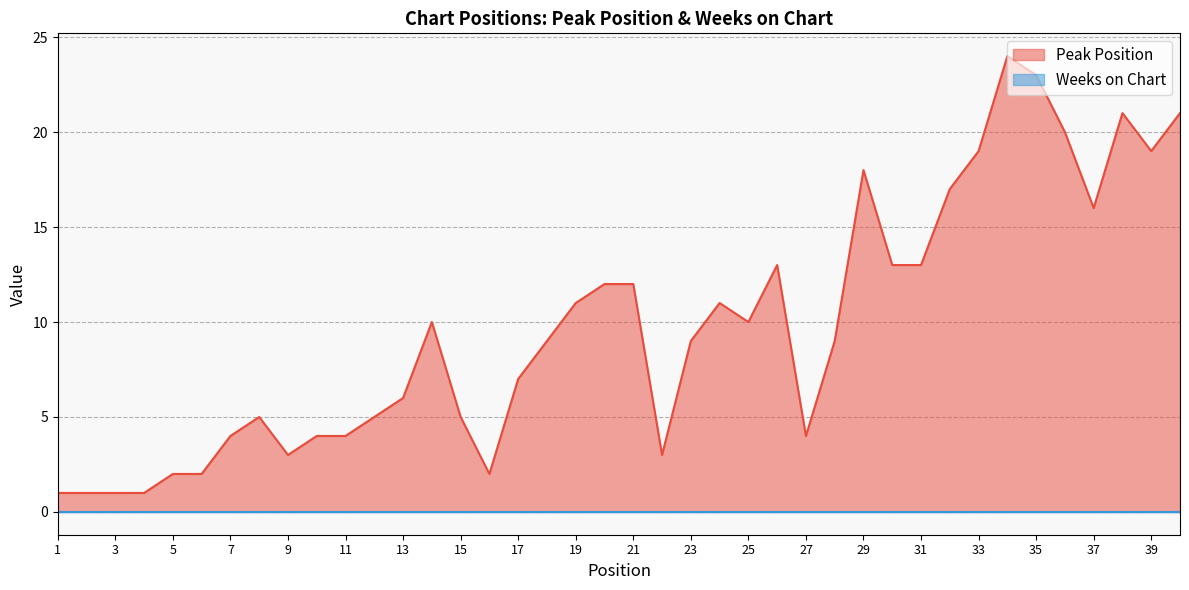

Rank the categories by value from highest to lowest.

34, 35, 38, 40, 36, 33, 39, 29, 32, 37, 26, 30, 31, 20, 21, 19, 24, 14, 25, 18, 23, 28, 17, 13, 8, 12, 15, 7, 10, 11, 27, 9, 22, 5, 6, 16, 1, 2, 3, 4